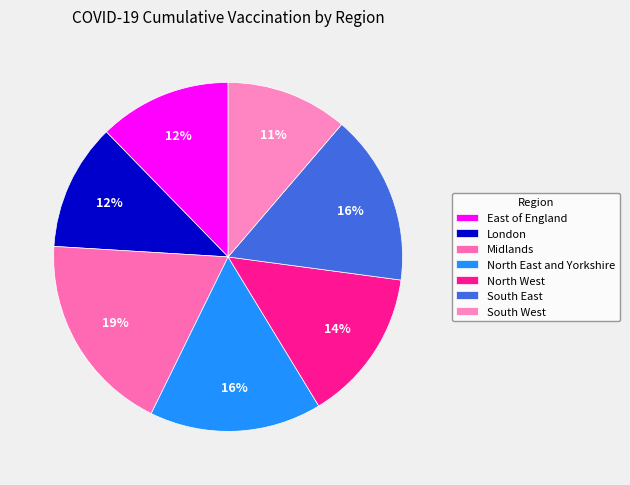

Does Midlands account for over 50% of the chart?

No